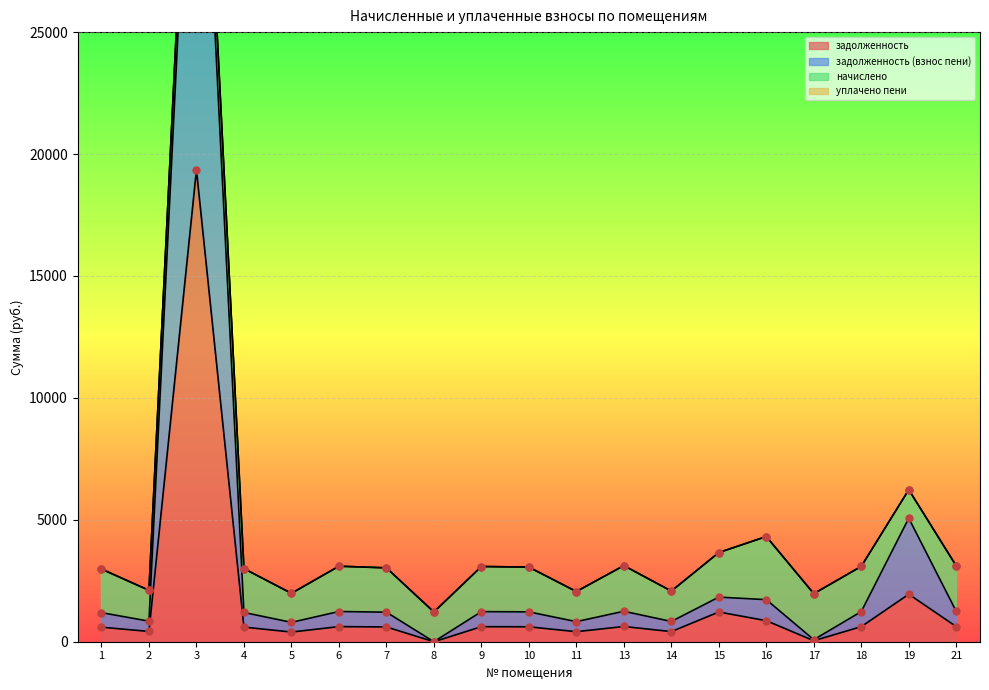

At how many categories does at least one series exceed 20918?

1